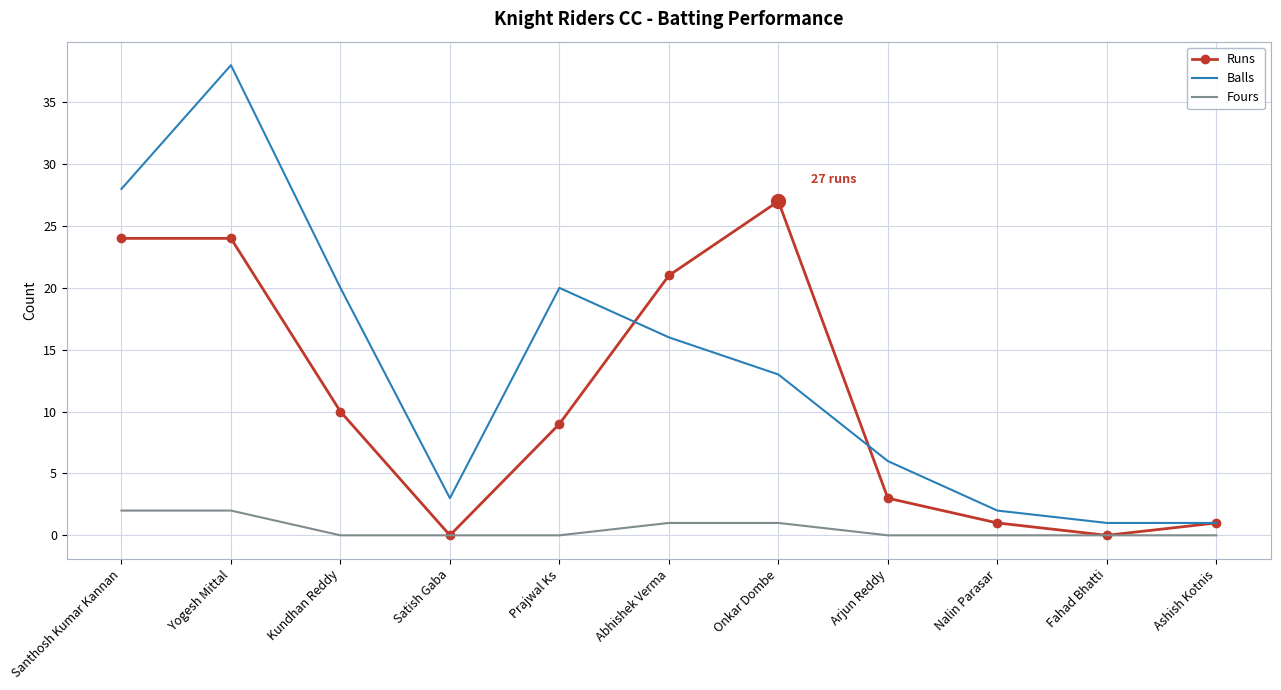

Which series has the widest spread of values?

Balls